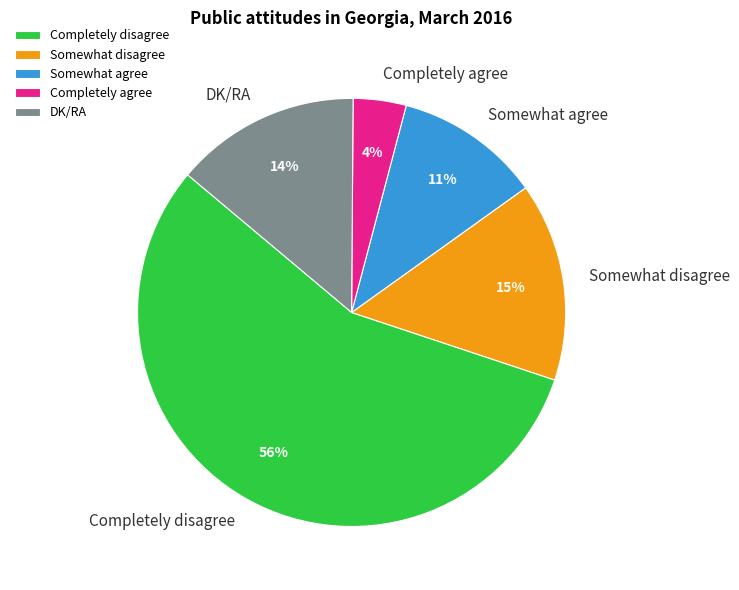

Does Completely agree represent more than half of the total?

No